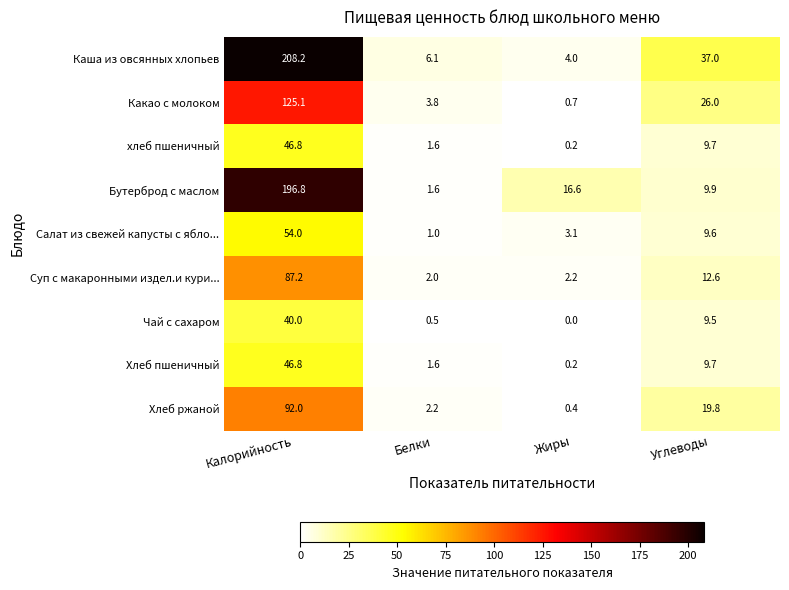

Where does the Хлеб ржаной series first go above 19?

Калорийность